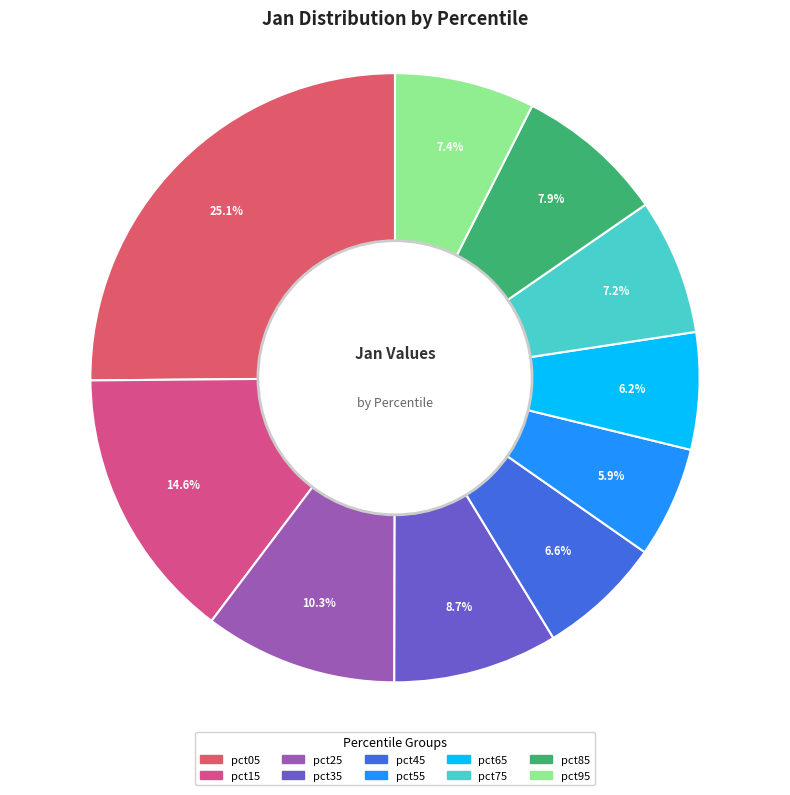

To the nearest percent, what portion does pct05 represent?

25%